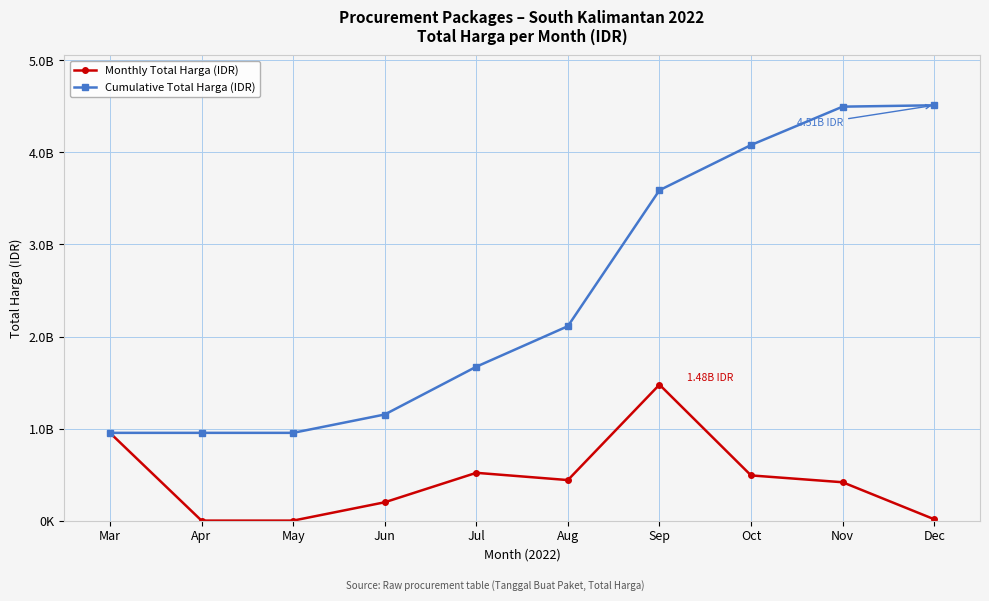

Does the chart have visible grid lines?

Yes